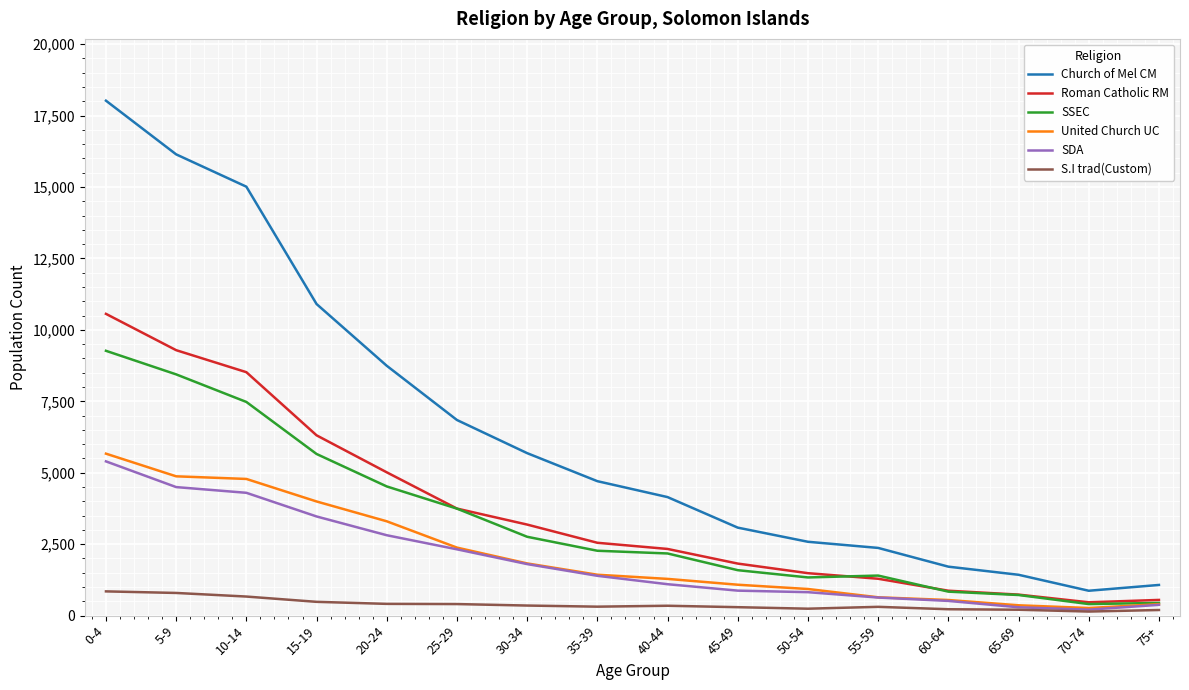

The value of United Church UC at 60-64 is 547. True or false?

True